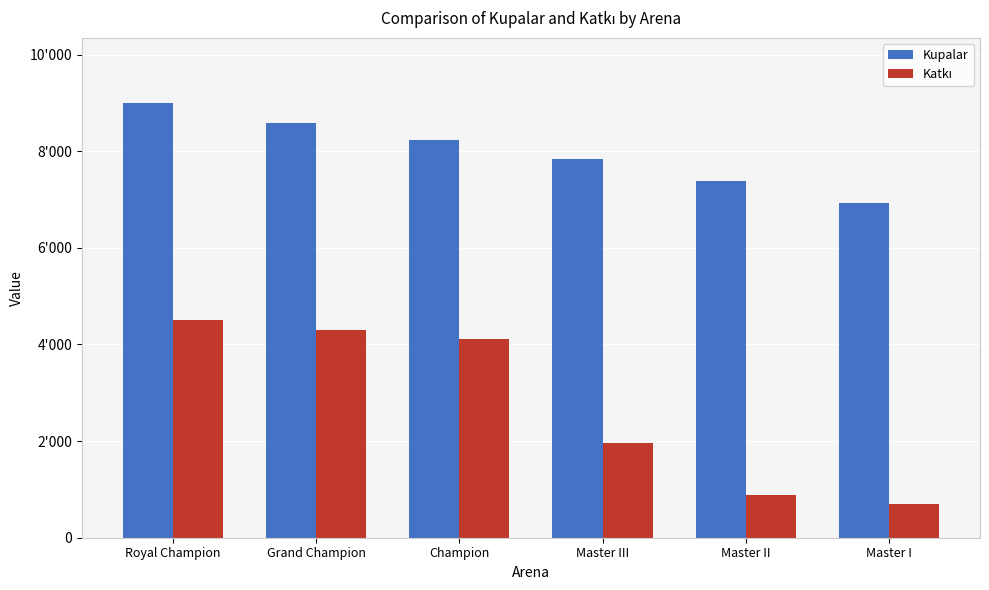

What is the sum of the Kupalar values at Champion and Master III?

16064